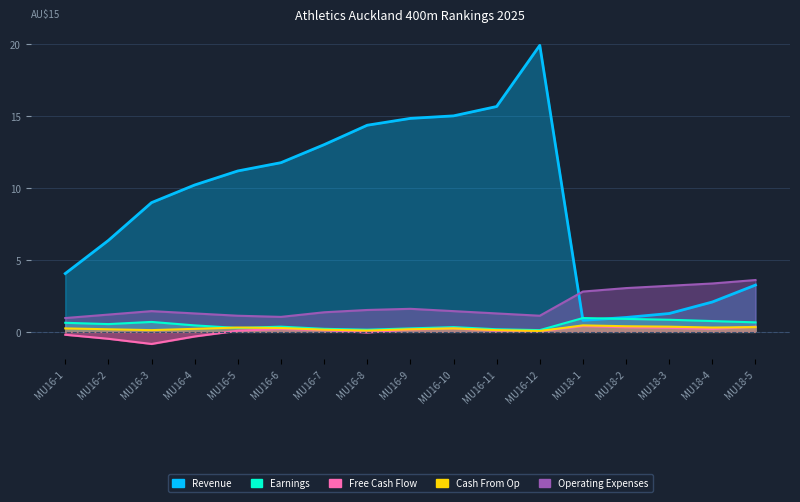

At which category is the sum across all series the highest?

MU16-12